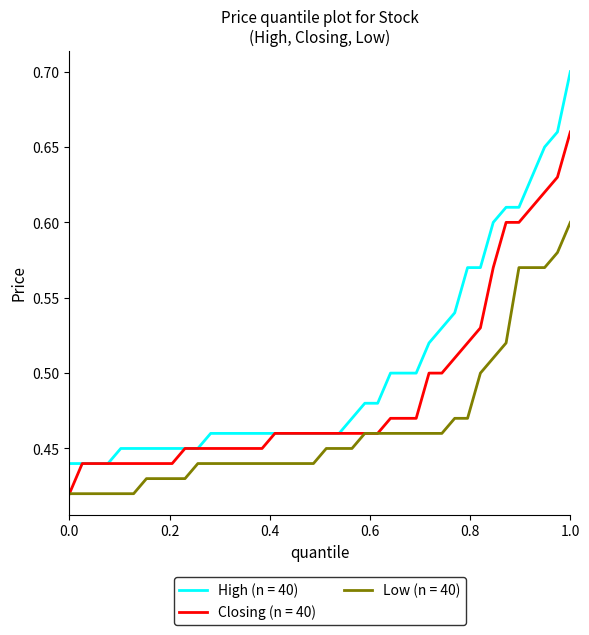

Which series has the largest total across all categories?

High (n = 40)